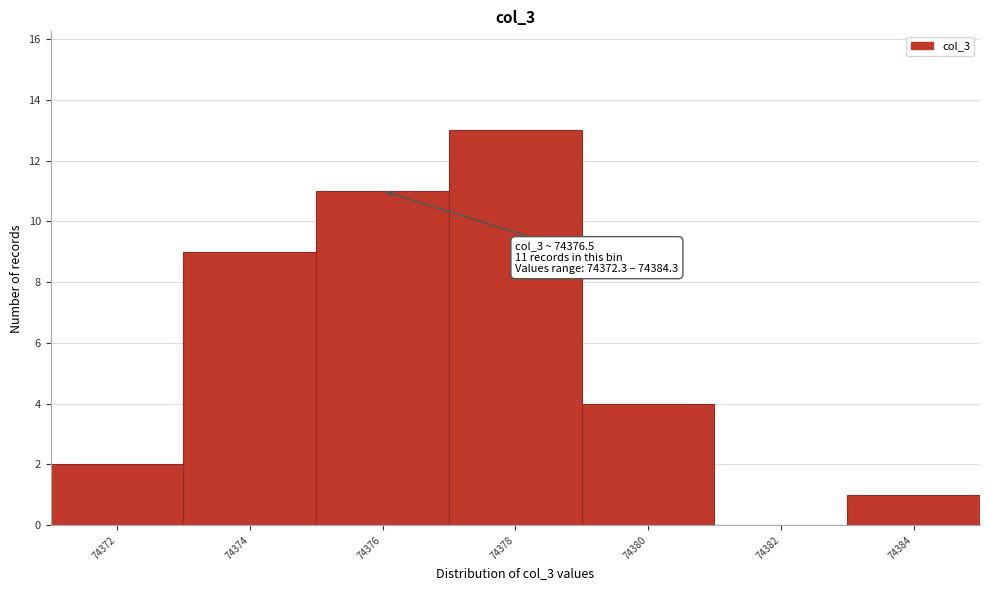

Reading left to right, transcribe all the data shown in this chart.

74372=2	74374=9	74376=11	74378=13	74380=4	74382=0	74384=1